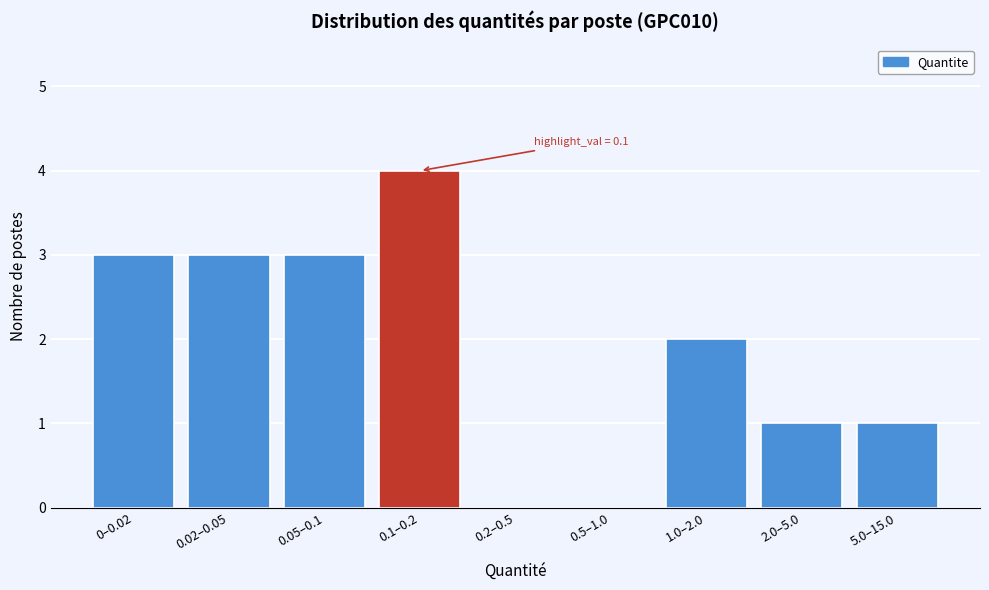

The value at 0.1–0.2 is 2. True or false?

False